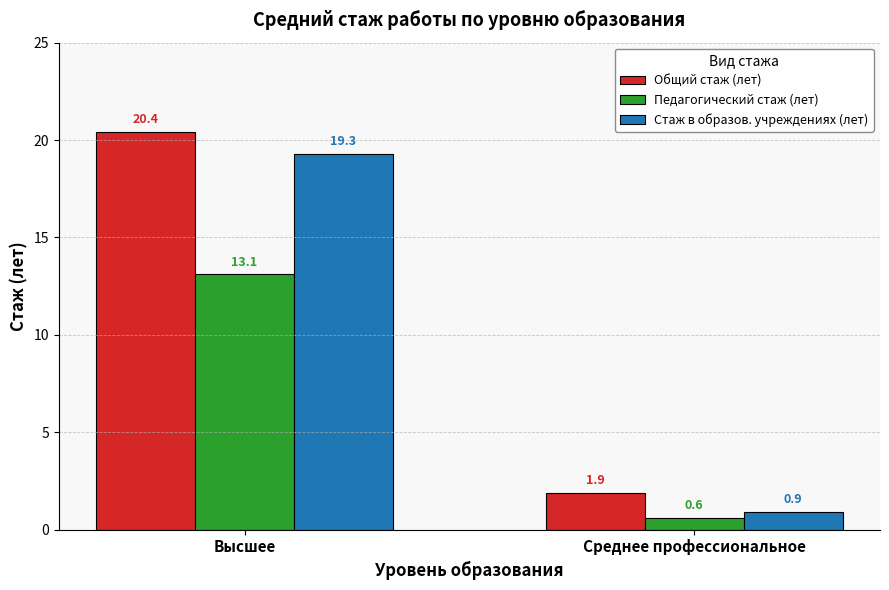

At Высшее, list the series in order from largest to smallest.

Общий стаж (лет), Стаж в образов. учреждениях (лет), Педагогический стаж (лет)